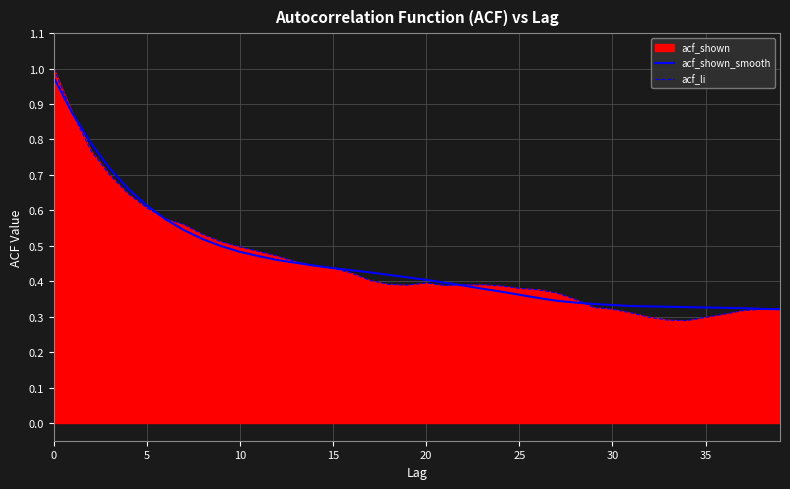

True or false: acf_shown_smooth has a value of 0.2 at 10.

False